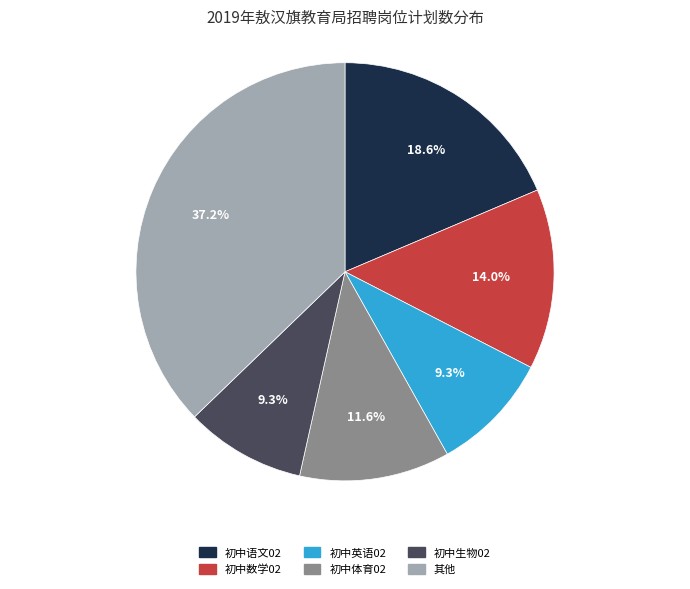

To the nearest percent, what percentage of the pie is 初中生物02?

9%